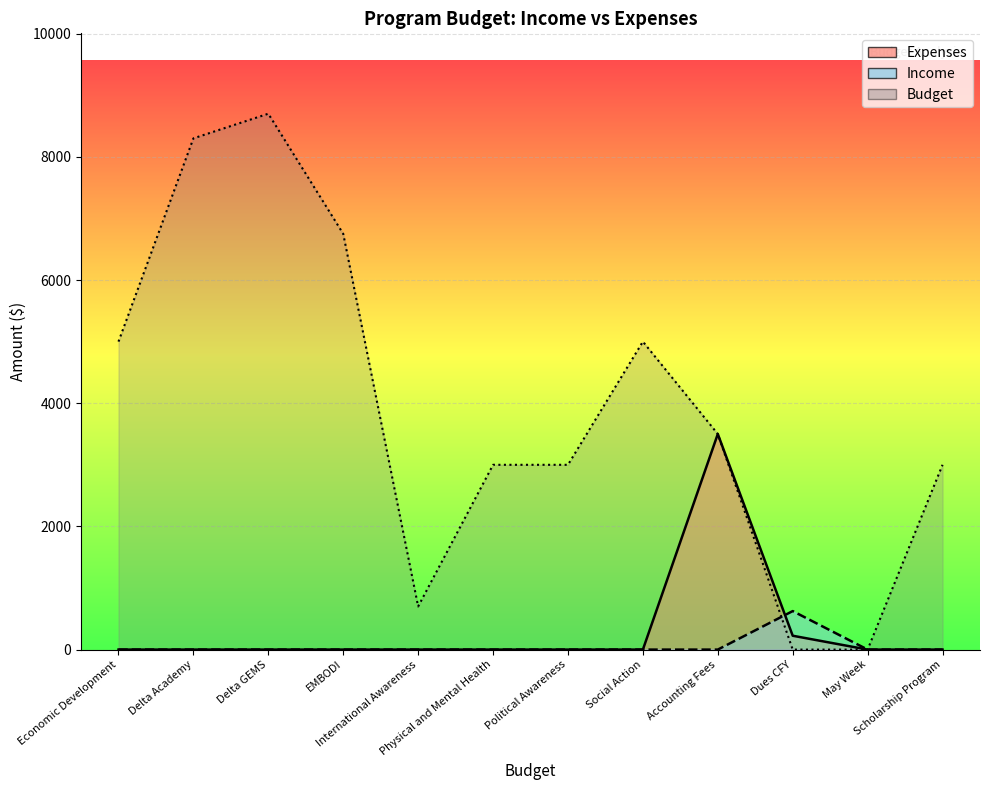

What are all the series names shown in the legend?

Expenses, Income